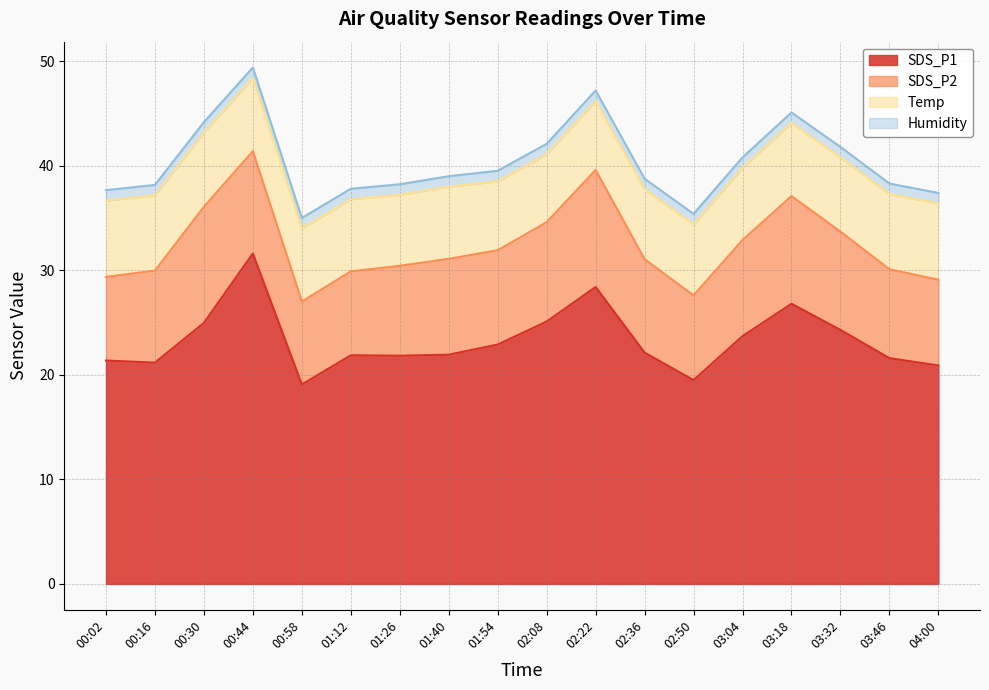

How many lines are shown in the chart?

4